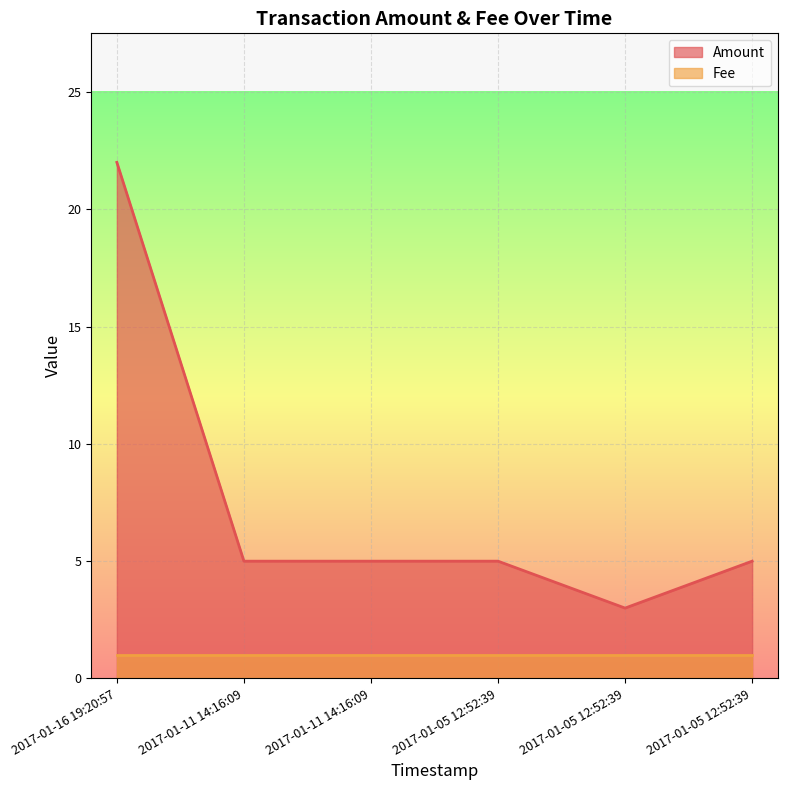

Does the chart display data point markers on the line(s)?

No